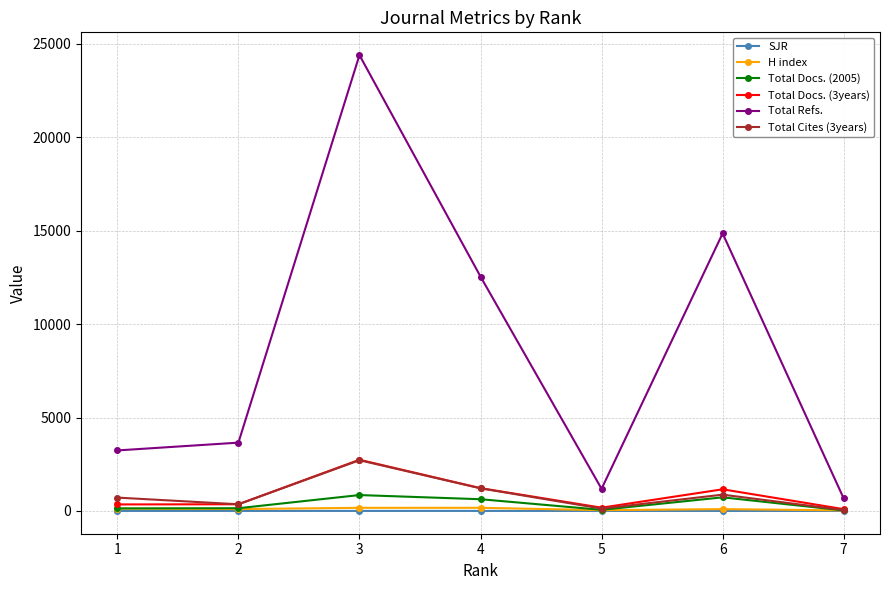

What is the greatest value displayed?

24400.0